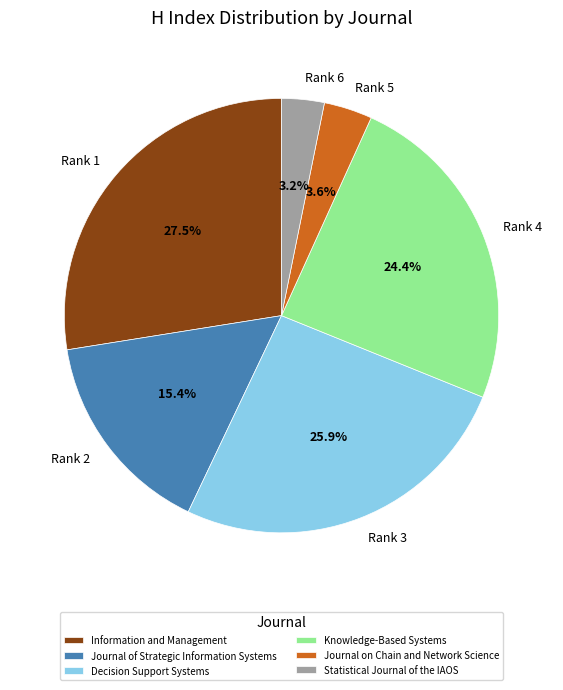

Does any single category account for the majority?

No